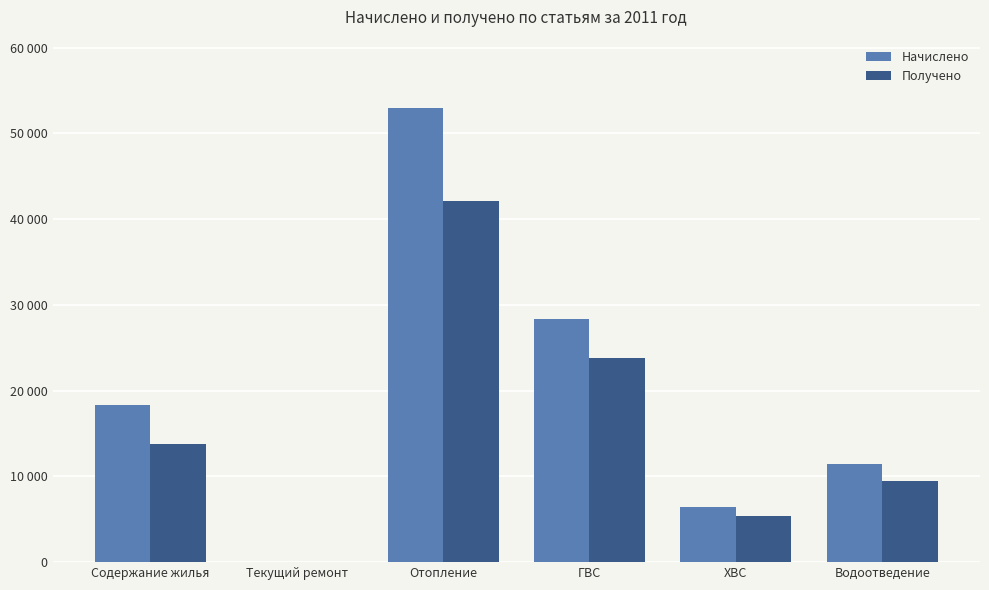

What are all the series names shown in the legend?

Начислено, Получено